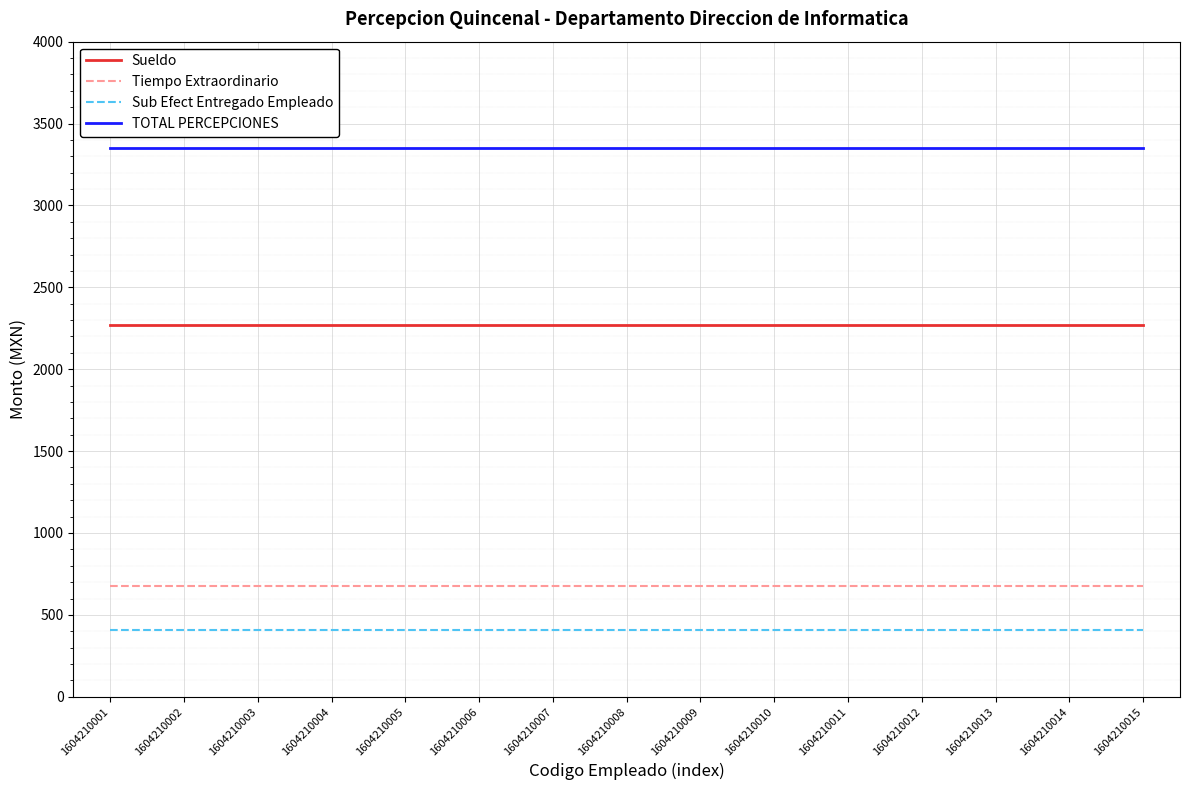

Rank the series at 1604210007 from lowest to highest value.

Sub Efect Entregado Empleado, Tiempo Extraordinario, Sueldo, TOTAL PERCEPCIONES